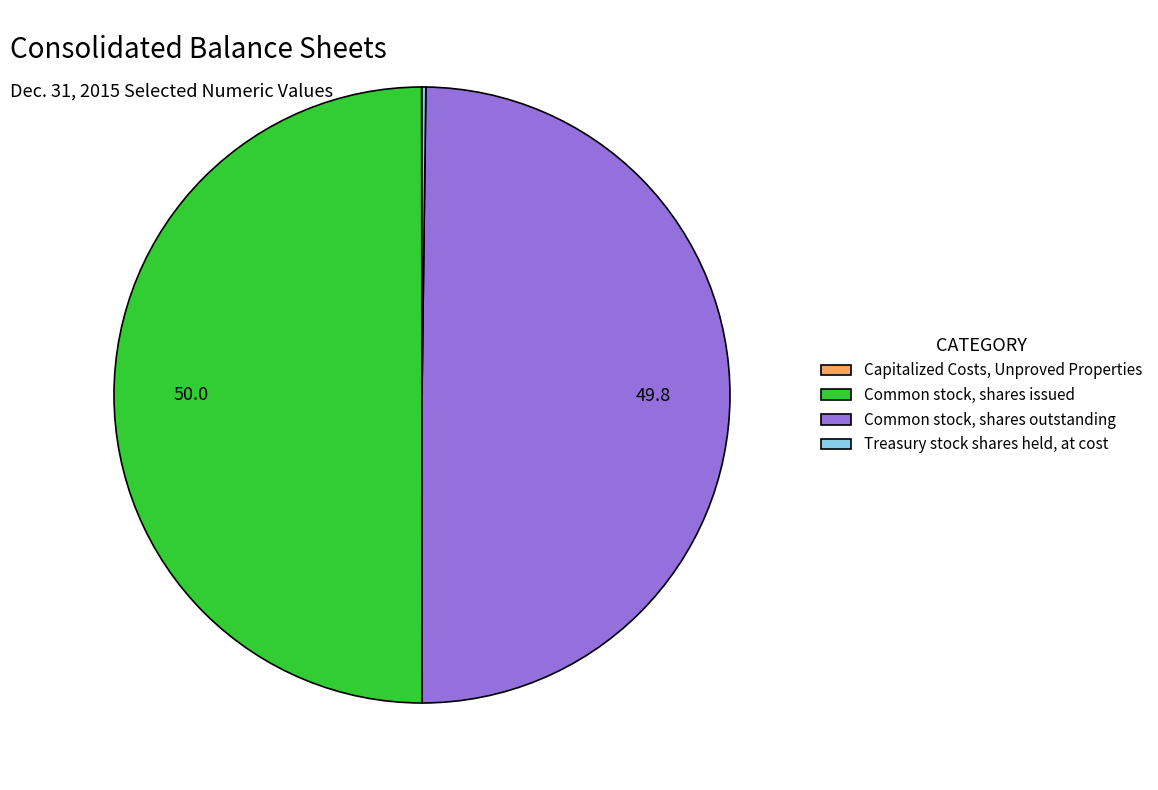

Is the sum of Common stock, shares issued and Common stock, shares outstanding greater than half?

Yes